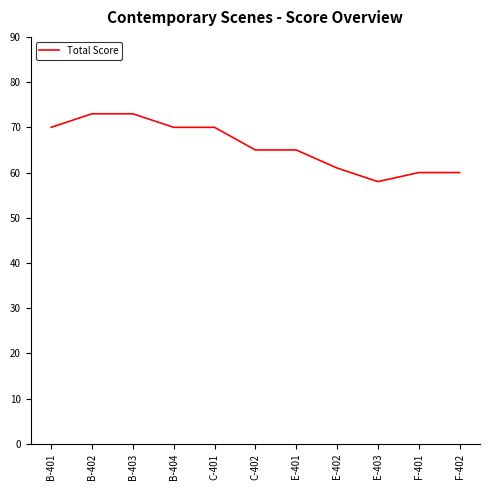

What is the smallest value displayed?

58